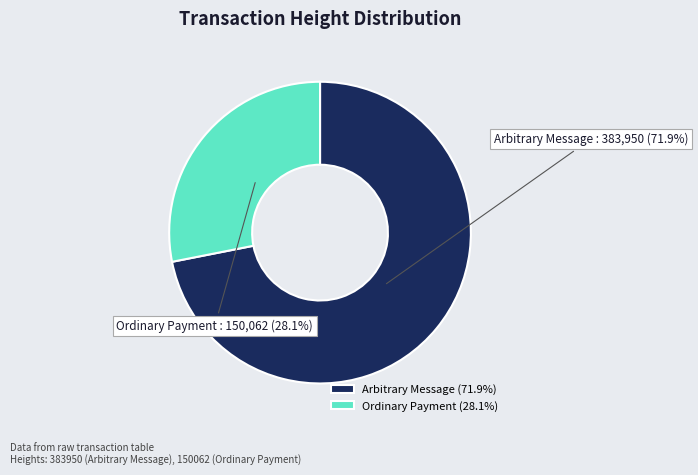

Is there any slice that represents more than half of the pie?

Yes